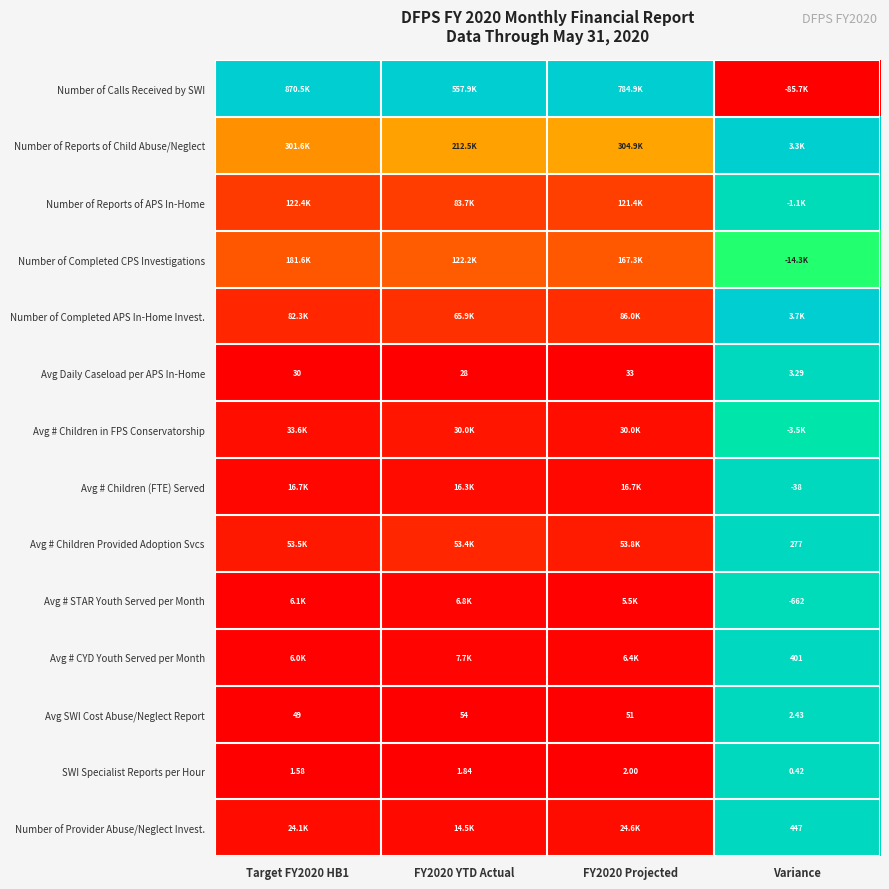

Which series has the largest total across all categories?

Number of Calls Received by SWI